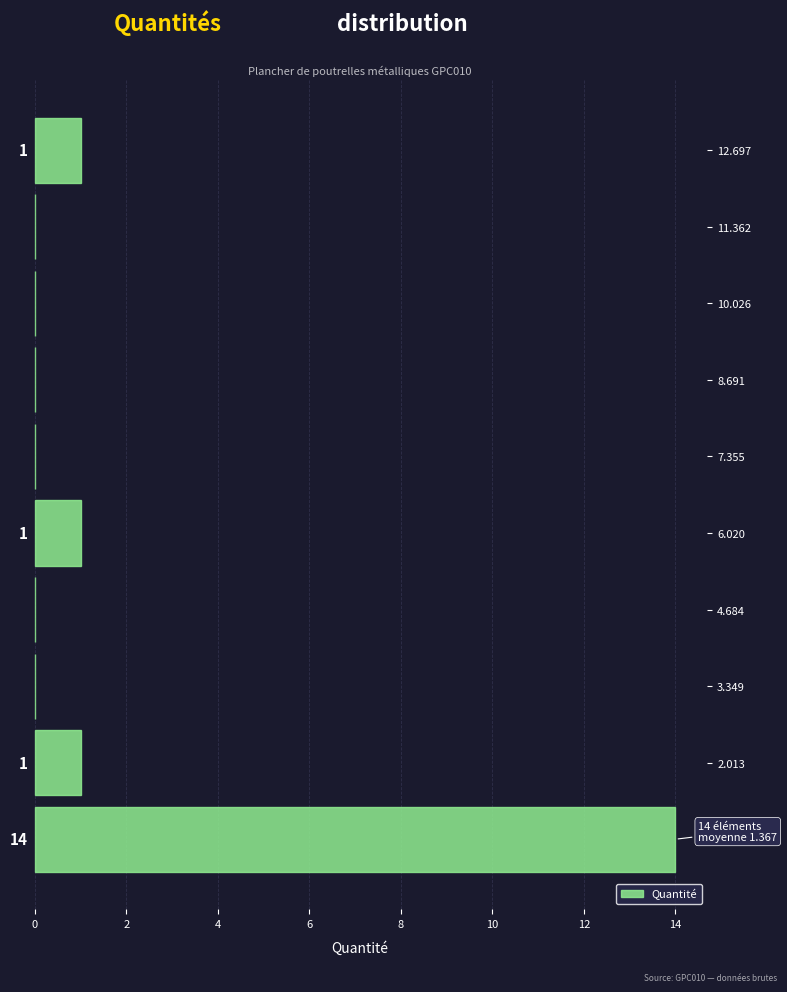

Over which range of the y-axis is the bar longest?

0.0 to 1.4